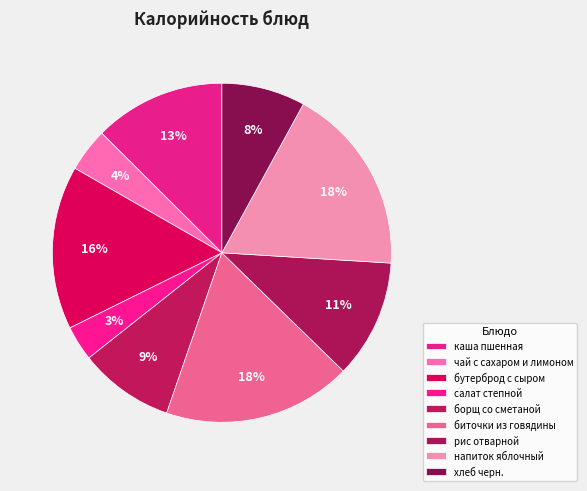

True or false: хлеб черн. accounts for 3% of the total.

False